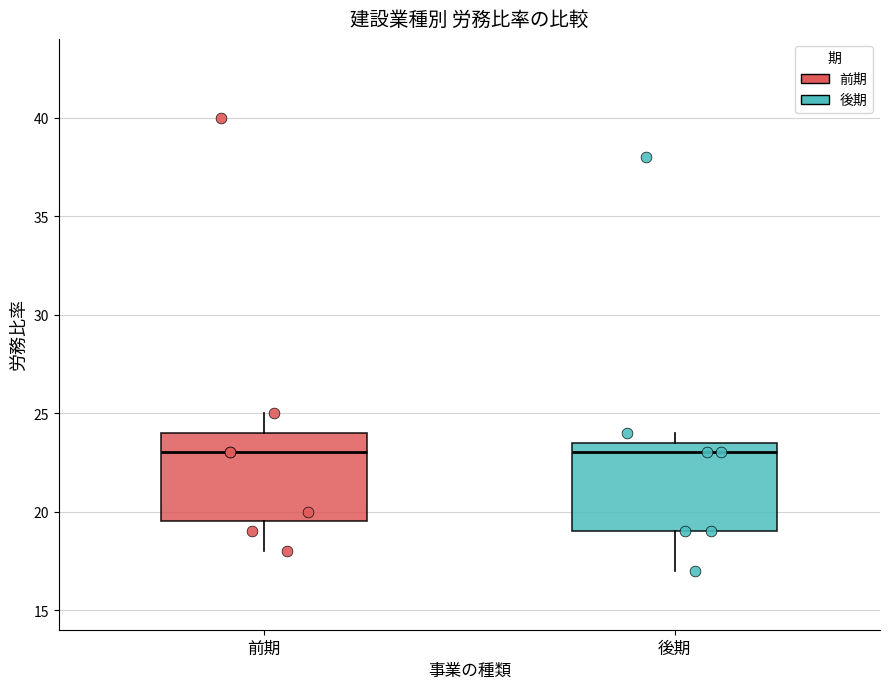

Reading left to right, read every box against the y-axis: the position of its median line, the range the box covers, and the ends of its whiskers. The values are not printed on the chart, so give them approximately, as read against the axis.

前期: median 23.0, box 19.5 to 24.0, whiskers 18.0 to 25.0
後期: median 23.0, box 19.0 to 23.5, whiskers 17.0 to 24.0